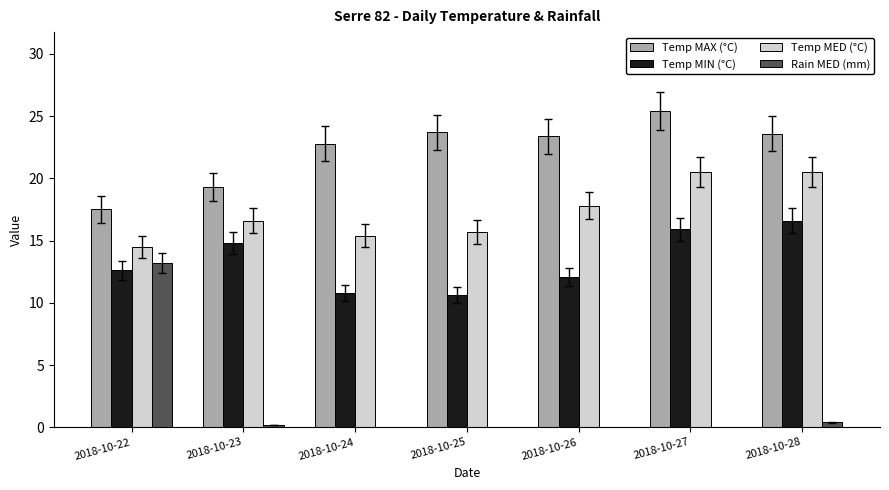

Which category has the highest value in the Rain MED (mm) series?

2018-10-22